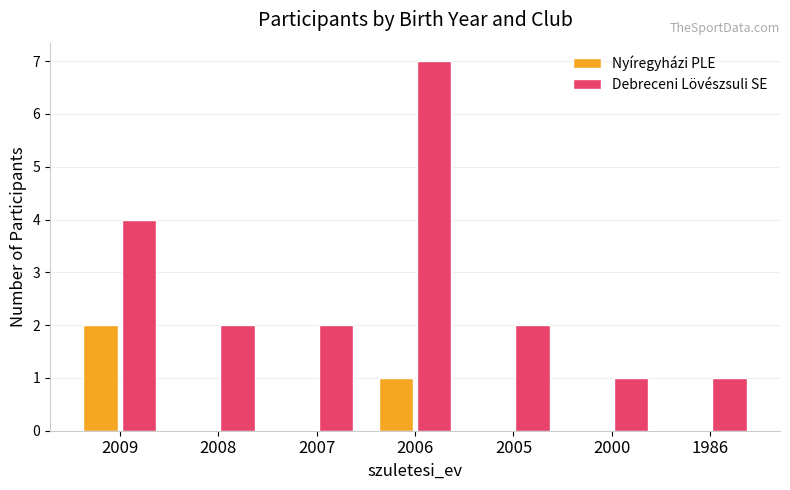

What is the total value across all series at 2009?

6